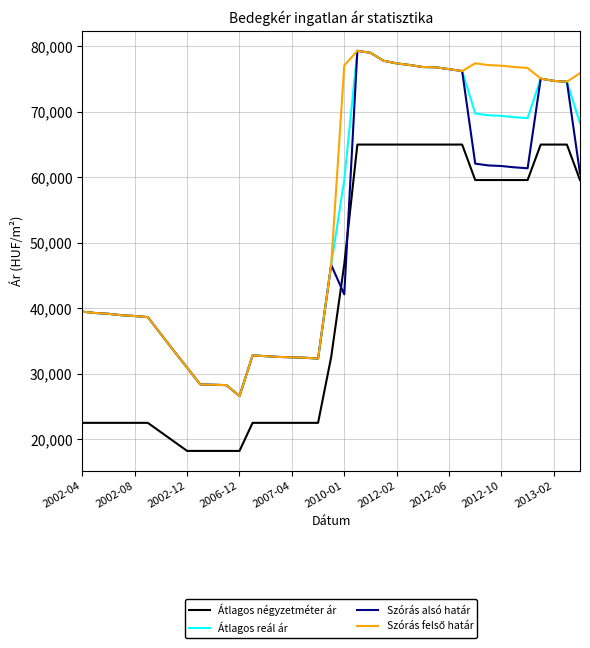

What is the greatest value displayed?

79323